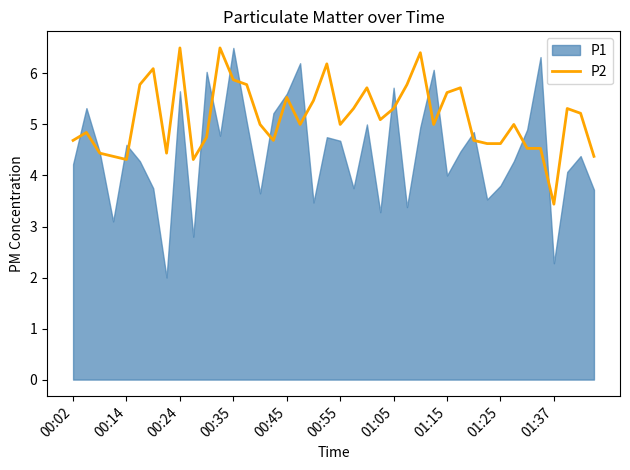

Which category has the lowest value in the P2 series?

01:37